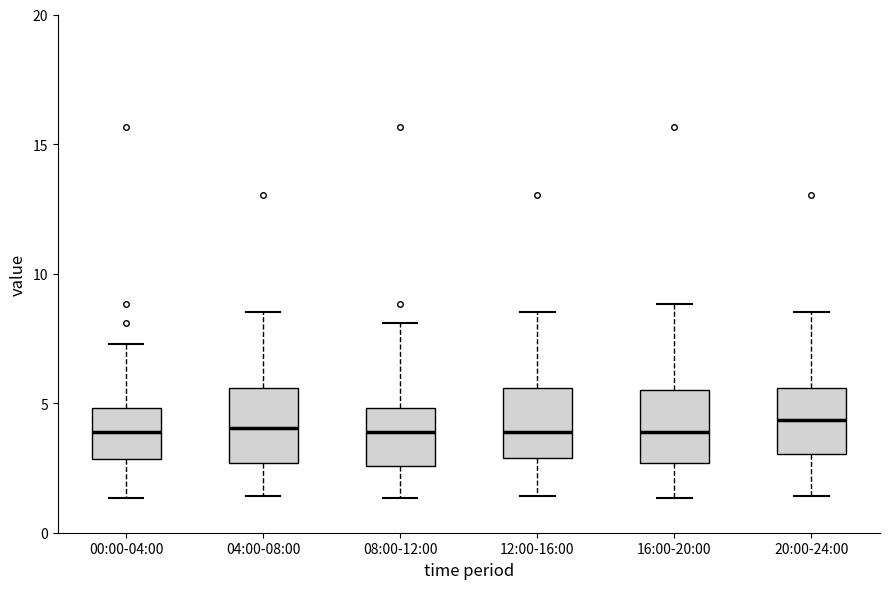

Where is the upper edge of the box for 20:00-24:00 on the y-axis? The values are not printed on the chart, so give them approximately, as read against the axis.

5.5